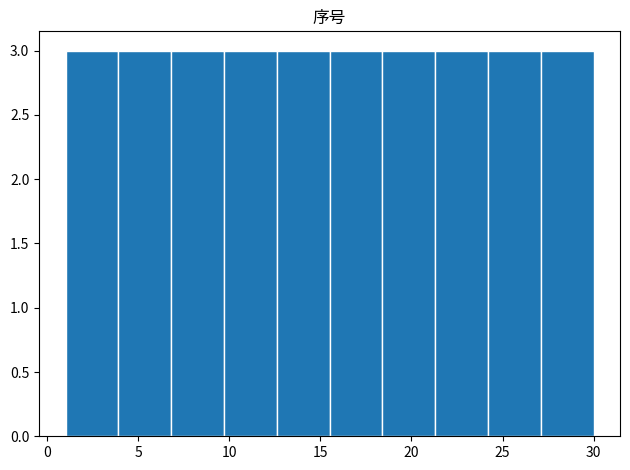

Reading left to right, list every bar in this chart as the range it spans on the x-axis followed by its height. Neither the bar edges nor the heights are printed on the chart, so give them approximately, as read against the axes.

1.0 to 3.9: 3
3.9 to 6.8: 3
6.8 to 9.7: 3
9.7 to 12.6: 3
12.6 to 15.5: 3
15.5 to 18.4: 3
18.4 to 21.3: 3
21.3 to 24.2: 3
24.2 to 27.1: 3
27.1 to 30.0: 3